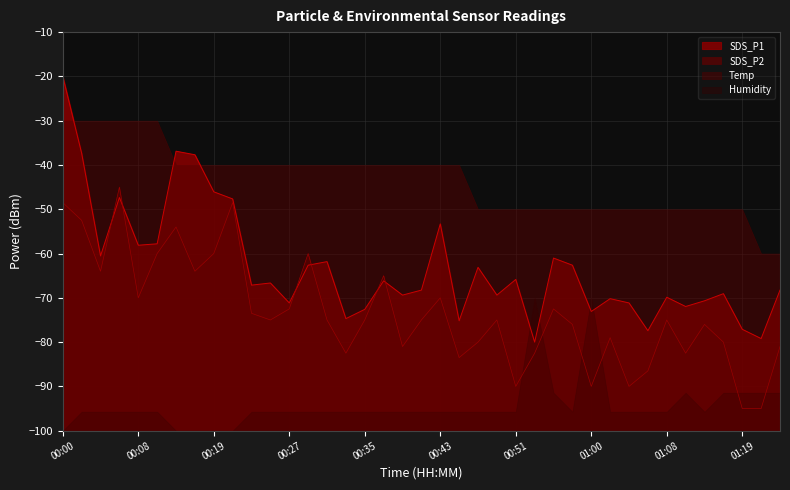

Is the value of SDS_P1 at 00:17 greater than the value of SDS_P2 at 01:14?

Yes